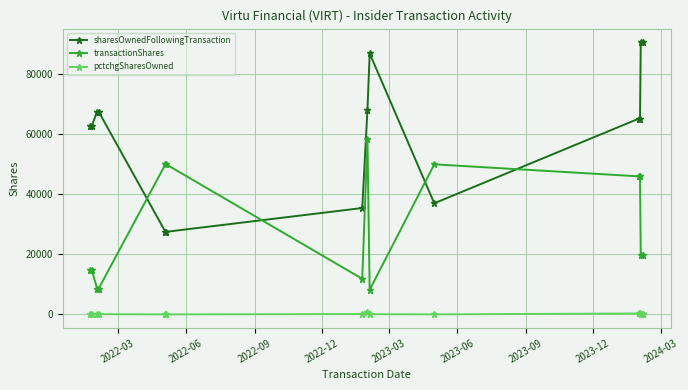

True or false: pctchgSharesOwned and transactionShares cross at least once.

False